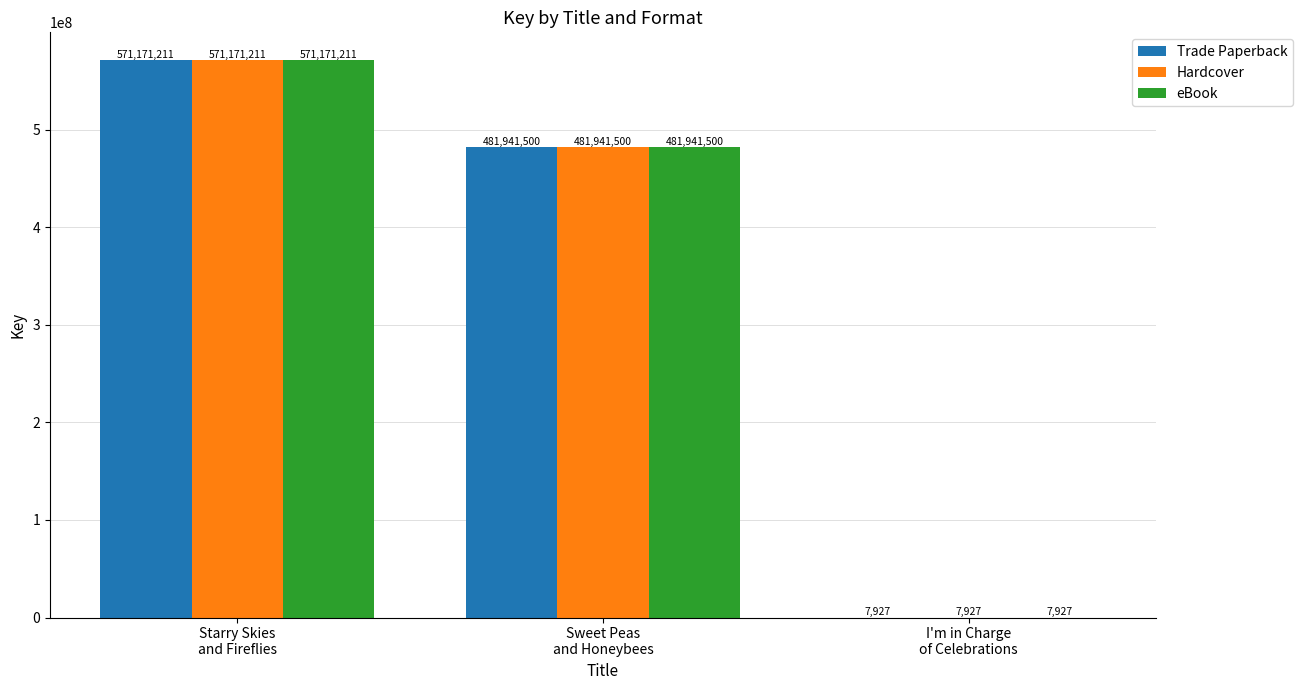

Reading left to right, what are all the values shown in this chart?

Trade Paperback: 571171211	481941500	7927
Hardcover: 571171211	481941500	7927
eBook: 571171211	481941500	7927